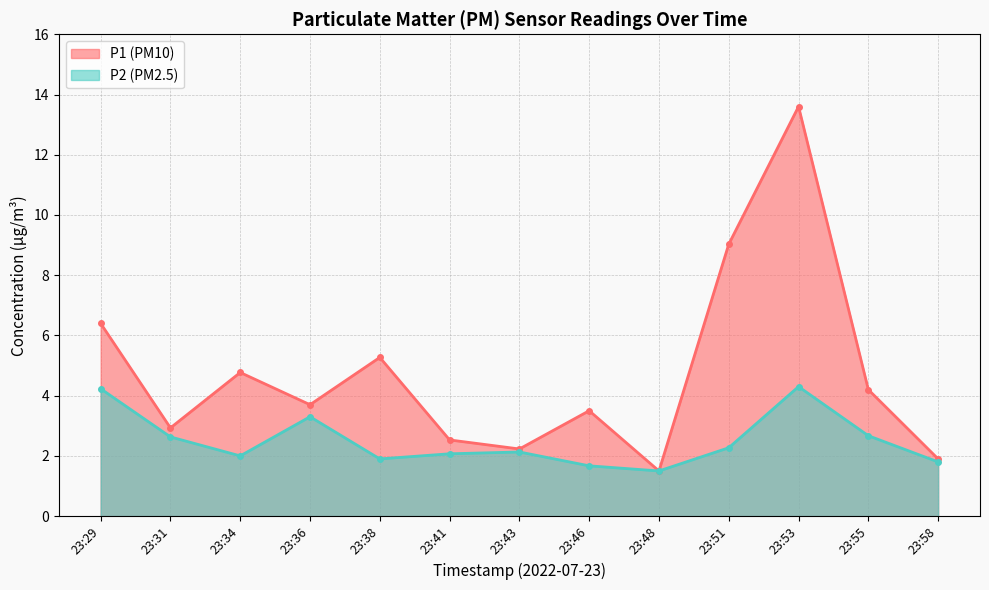

How many categories are shown in the chart?

13